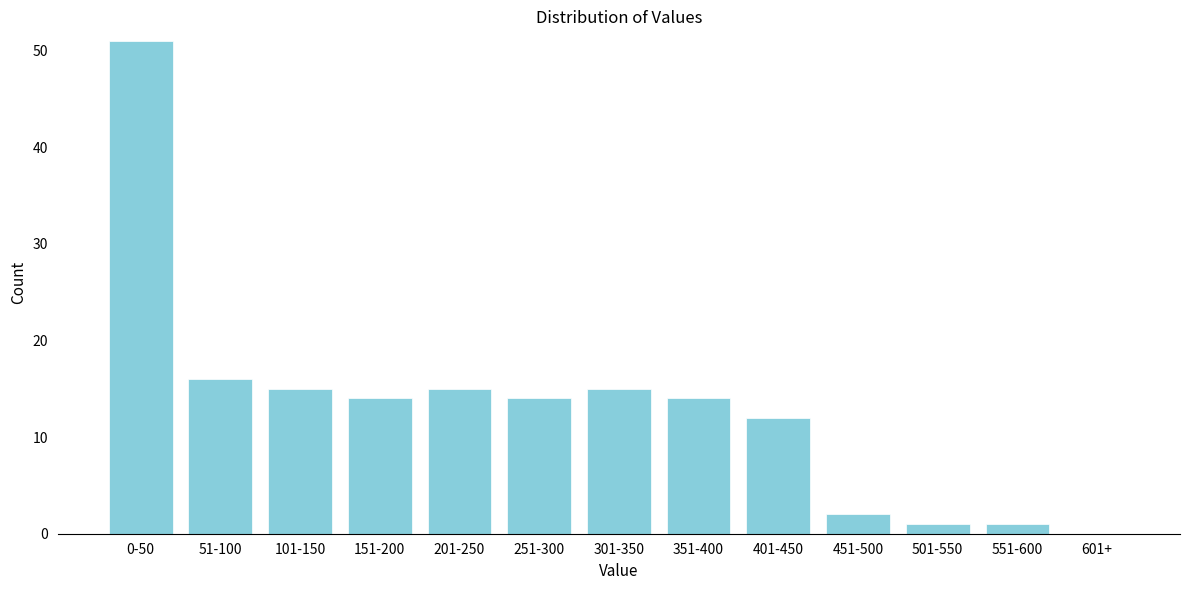

Reading left to right, what are all the values shown in this chart?

0-50=51	51-100=16	101-150=15	151-200=14	201-250=15	251-300=14	301-350=15	351-400=14	401-450=12	451-500=2	501-550=1	551-600=1	601+=0